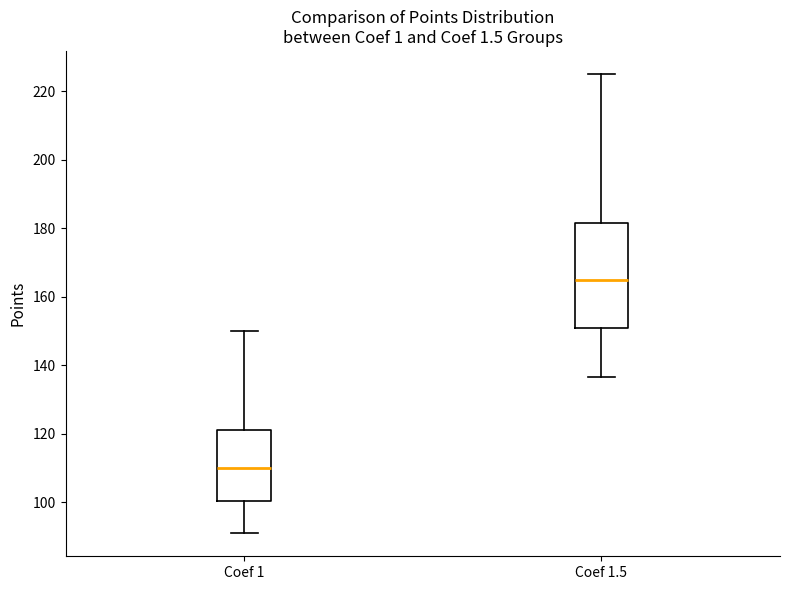

Reading left to right, read every box against the y-axis: the position of its median line, the range the box covers, and the ends of its whiskers. The values are not printed on the chart, so give them approximately, as read against the axis.

Coef 1: median 110, box 100 to 122, whiskers 92 to 150
Coef 1.5: median 166, box 150 to 182, whiskers 136 to 226